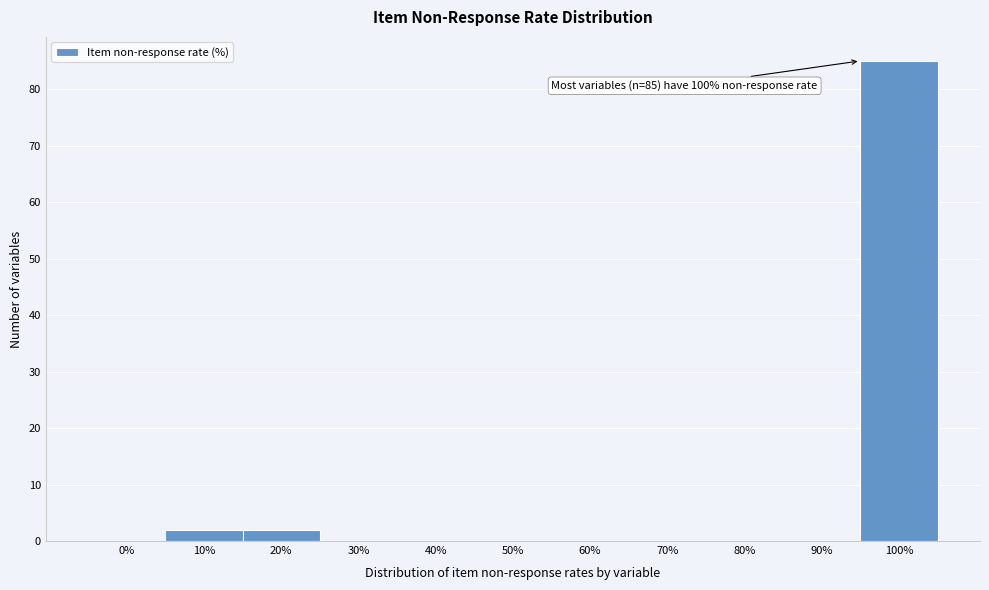

Reading right to left, list all the values displayed in this chart.

100%=85	90%=0	80%=0	70%=0	60%=0	50%=0	40%=0	30%=0	20%=2	10%=2	0%=0